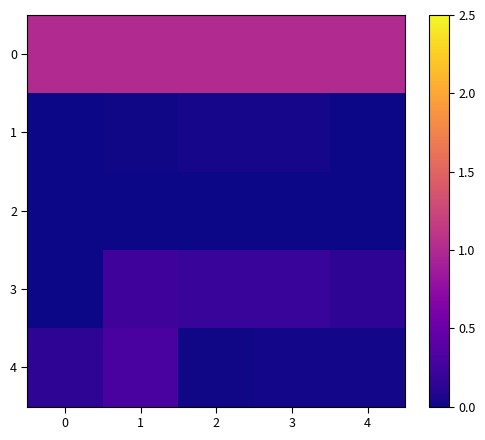

Reading left to right, transcribe all the data shown in this chart.

0: 0=1.0	1=1.0	2=1.0	3=1.0	4=1.0
1: 0=0.0	1=0.0	2=0.0	3=0.0	4=0.0
2: 0=0.0	1=0.0	2=0.0	3=0.0	4=0.0
3: 0=0.0	1=0.2	2=0.2	3=0.2	4=0.1
4: 0=0.1	1=0.3	2=0.0	3=0.0	4=0.0